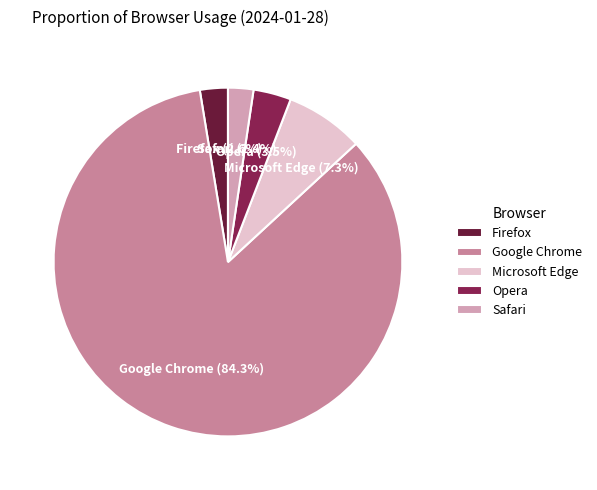

What percentage is NOT represented by Safari?

97.6%